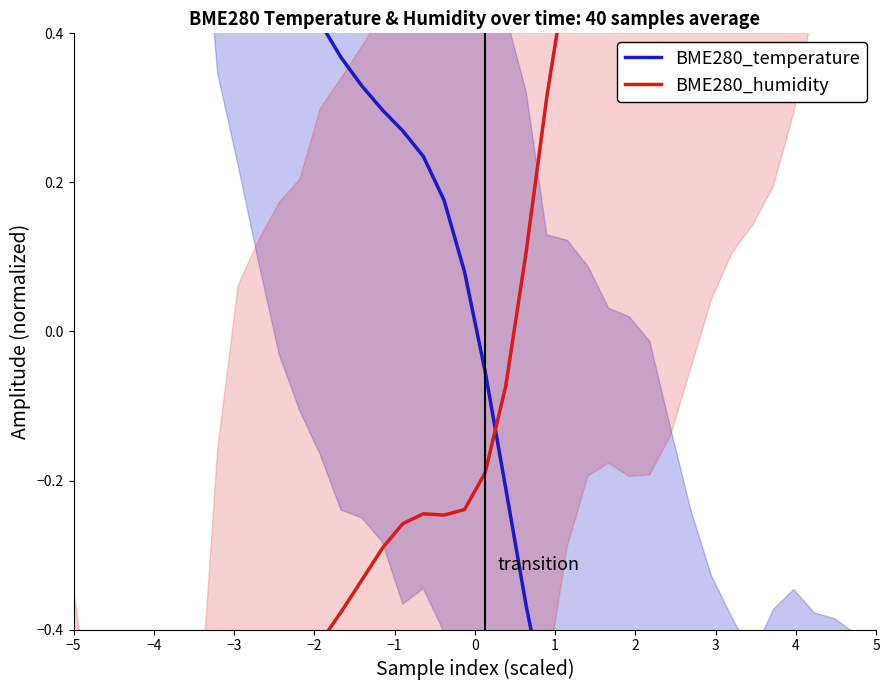

Which series has the largest range (max minus min)?

BME280_humidity